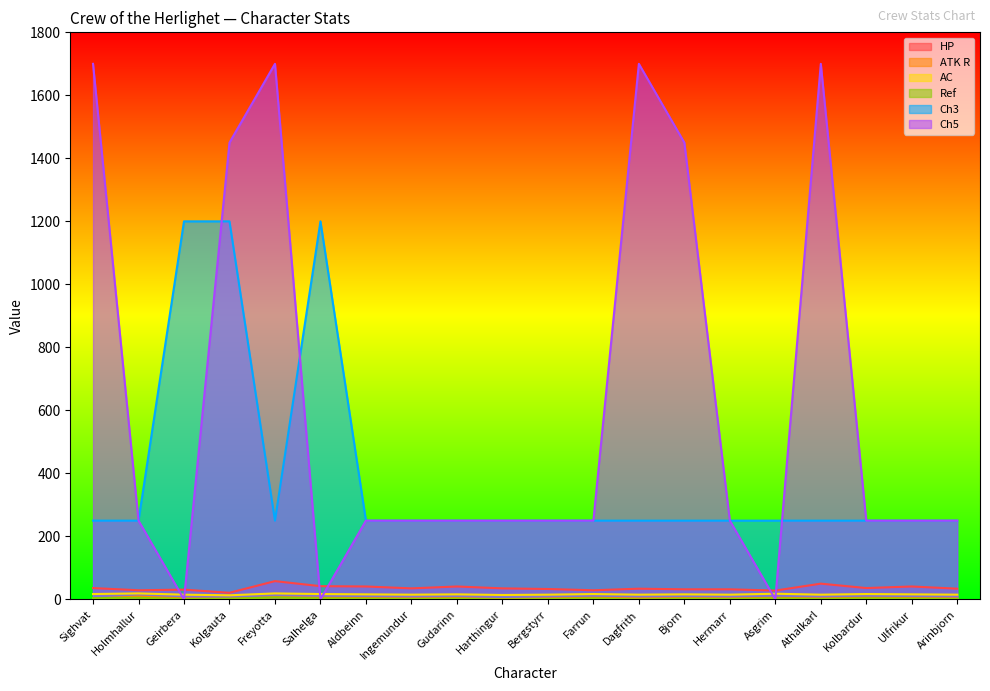

The value of HP at Kolgauta is 9. True or false?

False